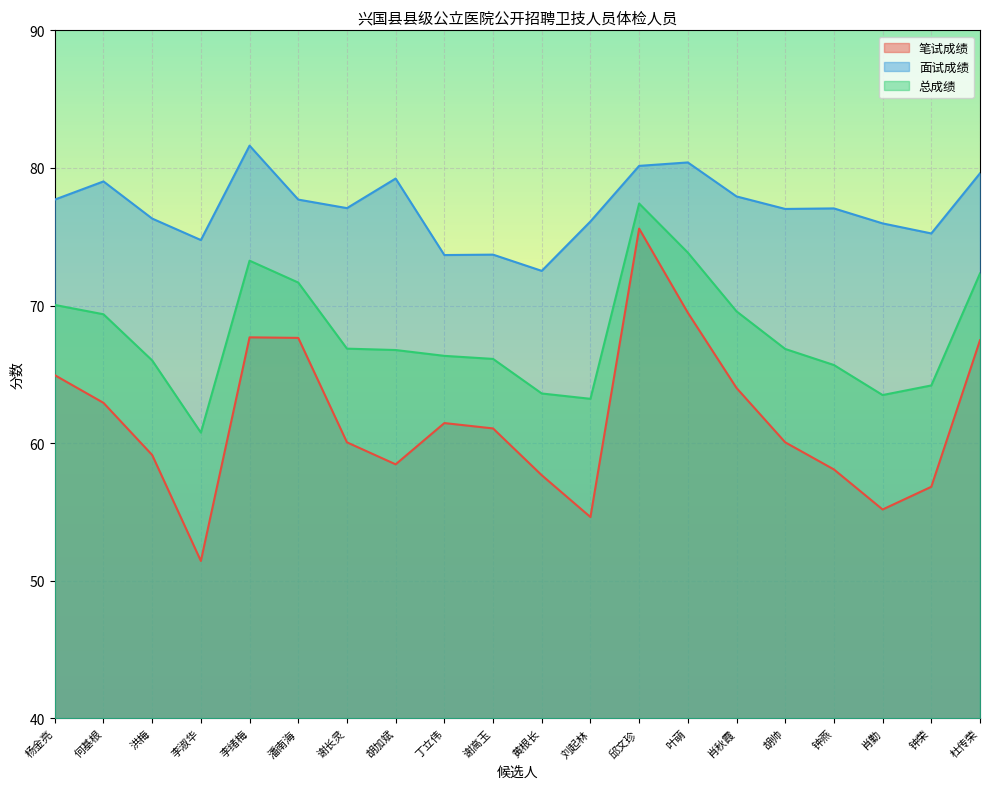

Reading right to left, what are all the values shown in this chart?

笔试成绩: 67.5	56.8	55.2	58.1	60.1	64.0	69.5	75.6	54.6	57.7	61.1	61.5	58.5	60.1	67.7	67.7	51.4	59.1	62.9	64.9
面试成绩: 79.6	75.2	76.0	77.1	77.0	77.9	80.4	80.2	76.1	72.5	73.7	73.7	79.2	77.1	77.7	81.6	74.8	76.3	79.0	77.7
总成绩: 72.3	64.2	63.5	65.7	66.8	69.6	73.8	77.4	63.2	63.6	66.1	66.3	66.8	66.9	71.7	73.3	60.8	66.0	69.4	70.0